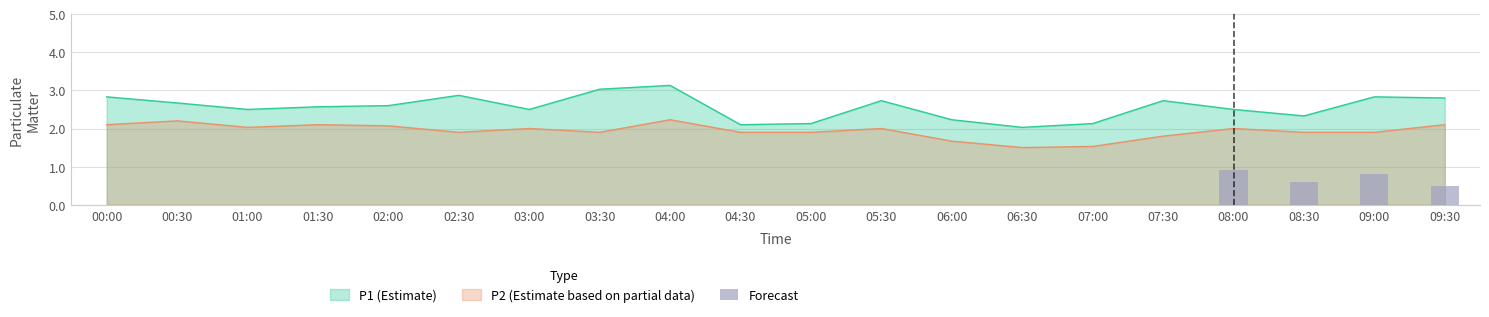

Is it true that P2 (Estimate based on partial data) equals 1.1 at 01:30?

False